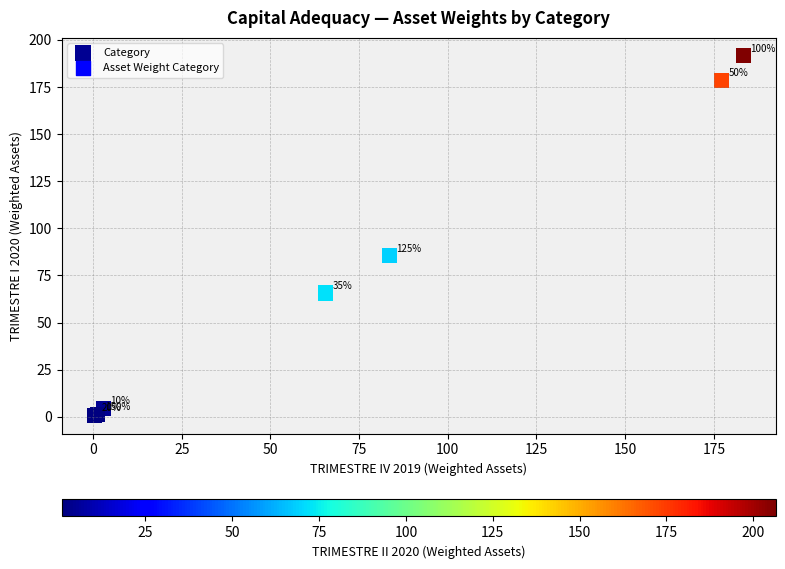

What Y value in the scatter plot is closest to 96?

85.4